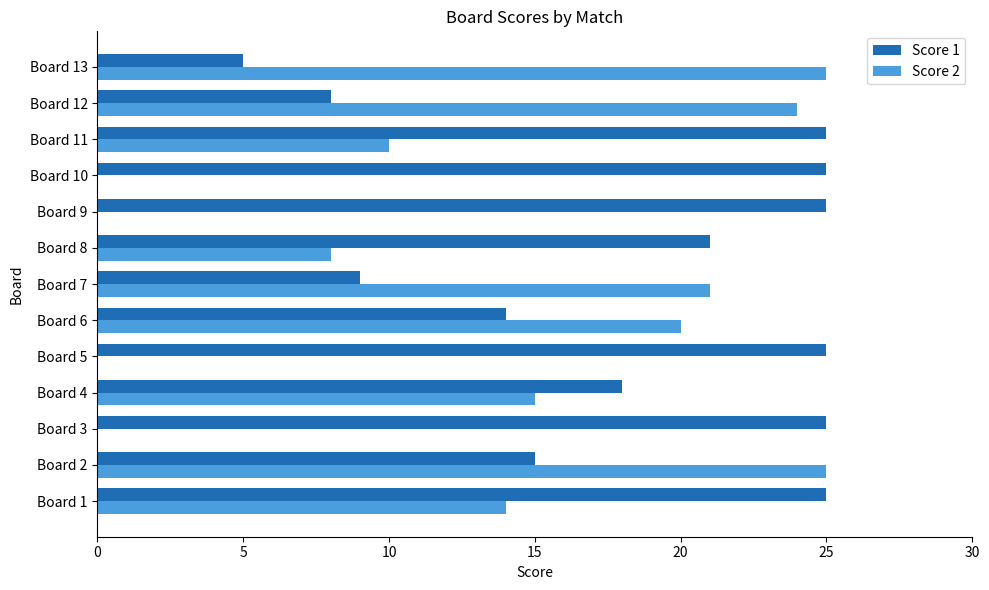

What is the average value of the Score 2 series?

12